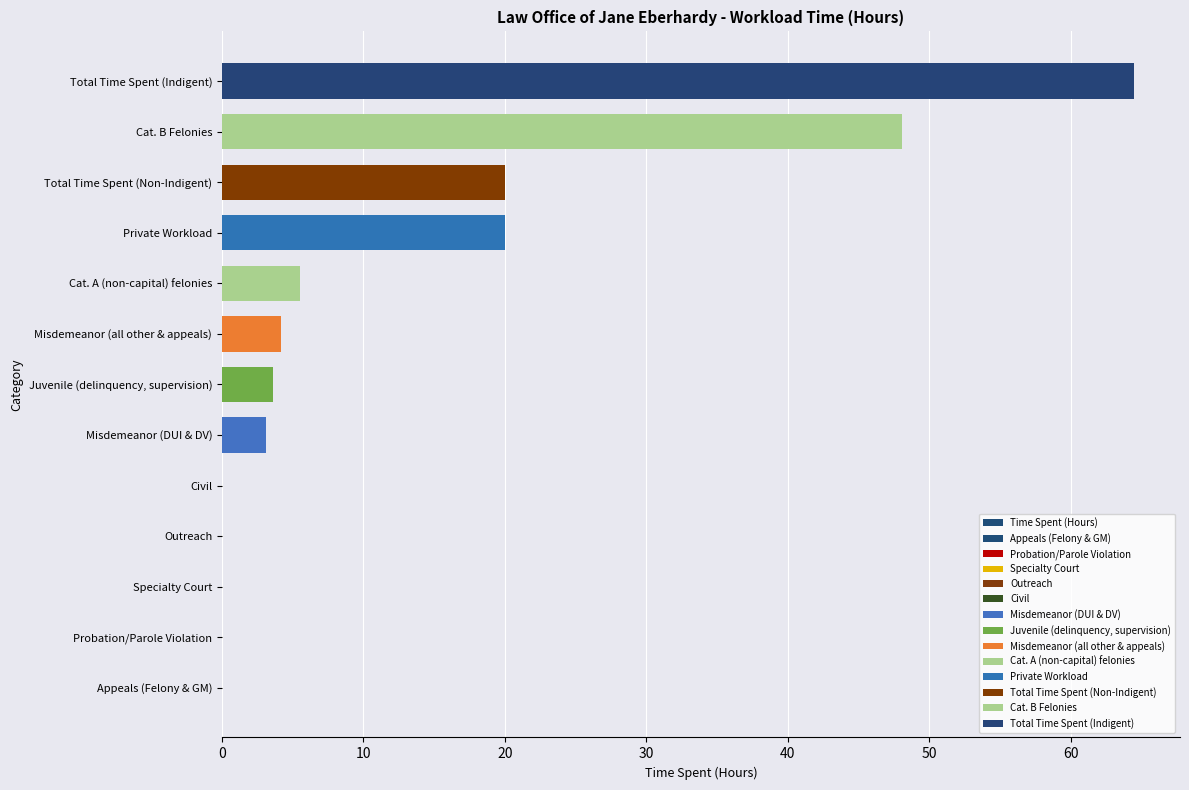

How many bars are there in total?

13